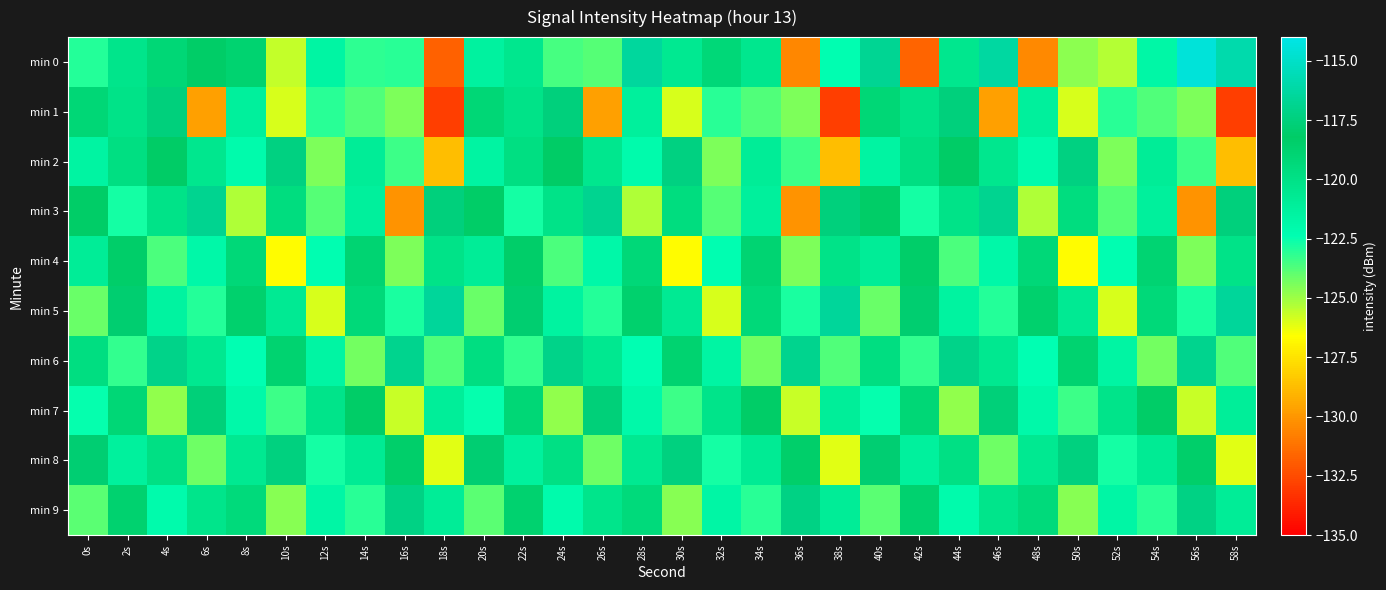

Reading left to right, what are all the values shown in this chart?

min 0: 0s=-123.0	2s=-120.3	4s=-119.1	6s=-118.3	8s=-118.8	10s=-125.6	12s=-121.6	14s=-123.2	16s=-123.1	18s=-131.8	20s=-121.4	22s=-120.4	24s=-123.5	26s=-123.8	28s=-116.4	30s=-120.6	32s=-119.2	34s=-120.4	36s=-130.5	38s=-122.4	40s=-116.8	42s=-131.7	44s=-120.4	46s=-116.3	48s=-130.4	50s=-124.7	52s=-125.4	54s=-121.8	56s=-114.5	58s=-116.0
min 1: 0s=-119.1	2s=-120.1	4s=-117.5	6s=-129.7	8s=-121.2	10s=-125.9	12s=-123.0	14s=-123.7	16s=-124.5	18s=-132.9	20s=-119.1	22s=-120.1	24s=-117.5	26s=-129.7	28s=-121.2	30s=-125.9	32s=-123.0	34s=-123.7	36s=-124.5	38s=-132.9	40s=-119.1	42s=-120.1	44s=-117.5	46s=-129.7	48s=-121.2	50s=-125.9	52s=-123.0	54s=-123.7	56s=-124.5	58s=-132.9
min 2: 0s=-121.5	2s=-119.8	4s=-118.2	6s=-120.4	8s=-122.1	10s=-117.3	12s=-124.5	14s=-120.9	16s=-123.4	18s=-128.7	20s=-121.5	22s=-119.8	24s=-118.2	26s=-120.4	28s=-122.1	30s=-117.3	32s=-124.5	34s=-120.9	36s=-123.4	38s=-128.7	40s=-121.5	42s=-119.8	44s=-118.2	46s=-120.4	48s=-122.1	50s=-117.3	52s=-124.5	54s=-120.9	56s=-123.4	58s=-128.7
min 3: 0s=-118.3	2s=-122.7	4s=-120.1	6s=-116.8	8s=-125.3	10s=-119.6	12s=-123.8	14s=-121.2	16s=-130.1	18s=-117.5	20s=-118.3	22s=-122.7	24s=-120.1	26s=-116.8	28s=-125.3	30s=-119.6	32s=-123.8	34s=-121.2	36s=-130.1	38s=-117.5	40s=-118.3	42s=-122.7	44s=-120.1	46s=-116.8	48s=-125.3	50s=-119.6	52s=-123.8	54s=-121.2	56s=-130.1	58s=-117.5
min 4: 0s=-120.9	2s=-118.4	4s=-123.6	6s=-121.8	8s=-119.2	10s=-126.7	12s=-122.3	14s=-118.9	16s=-124.5	18s=-120.1	20s=-120.9	22s=-118.4	24s=-123.6	26s=-121.8	28s=-119.2	30s=-126.7	32s=-122.3	34s=-118.9	36s=-124.5	38s=-120.1	40s=-120.9	42s=-118.4	44s=-123.6	46s=-121.8	48s=-119.2	50s=-126.7	52s=-122.3	54s=-118.9	56s=-124.5	58s=-120.1
min 5: 0s=-124.1	2s=-117.9	4s=-121.4	6s=-123.0	8s=-118.6	10s=-120.7	12s=-125.9	14s=-119.3	16s=-122.8	18s=-116.5	20s=-124.1	22s=-117.9	24s=-121.4	26s=-123.0	28s=-118.6	30s=-120.7	32s=-125.9	34s=-119.3	36s=-122.8	38s=-116.5	40s=-124.1	42s=-117.9	44s=-121.4	46s=-123.0	48s=-118.6	50s=-120.7	52s=-125.9	54s=-119.3	56s=-122.8	58s=-116.5
min 6: 0s=-119.7	2s=-123.2	4s=-117.1	6s=-120.5	8s=-122.4	10s=-118.8	12s=-121.6	14s=-124.3	16s=-116.9	18s=-123.7	20s=-119.7	22s=-123.2	24s=-117.1	26s=-120.5	28s=-122.4	30s=-118.8	32s=-121.6	34s=-124.3	36s=-116.9	38s=-123.7	40s=-119.7	42s=-123.2	44s=-117.1	46s=-120.5	48s=-122.4	50s=-118.8	52s=-121.6	54s=-124.3	56s=-116.9	58s=-123.7
min 7: 0s=-122.5	2s=-119.1	4s=-124.8	6s=-117.6	8s=-121.9	10s=-123.4	12s=-120.2	14s=-118.3	16s=-125.7	18s=-121.0	20s=-122.5	22s=-119.1	24s=-124.8	26s=-117.6	28s=-121.9	30s=-123.4	32s=-120.2	34s=-118.3	36s=-125.7	38s=-121.0	40s=-122.5	42s=-119.1	44s=-124.8	46s=-117.6	48s=-121.9	50s=-123.4	52s=-120.2	54s=-118.3	56s=-125.7	58s=-121.0
min 8: 0s=-117.8	2s=-121.3	4s=-119.9	6s=-124.2	8s=-120.6	10s=-117.4	12s=-122.7	14s=-120.8	16s=-118.5	18s=-126.1	20s=-117.8	22s=-121.3	24s=-119.9	26s=-124.2	28s=-120.6	30s=-117.4	32s=-122.7	34s=-120.8	36s=-118.5	38s=-126.1	40s=-117.8	42s=-121.3	44s=-119.9	46s=-124.2	48s=-120.6	50s=-117.4	52s=-122.7	54s=-120.8	56s=-118.5	58s=-126.1
min 9: 0s=-123.9	2s=-118.7	4s=-122.1	6s=-120.3	8s=-119.4	10s=-124.6	12s=-121.7	14s=-123.1	16s=-117.2	18s=-120.9	20s=-123.9	22s=-118.7	24s=-122.1	26s=-120.3	28s=-119.4	30s=-124.6	32s=-121.7	34s=-123.1	36s=-117.2	38s=-120.9	40s=-123.9	42s=-118.7	44s=-122.1	46s=-120.3	48s=-119.4	50s=-124.6	52s=-121.7	54s=-123.1	56s=-117.2	58s=-120.9